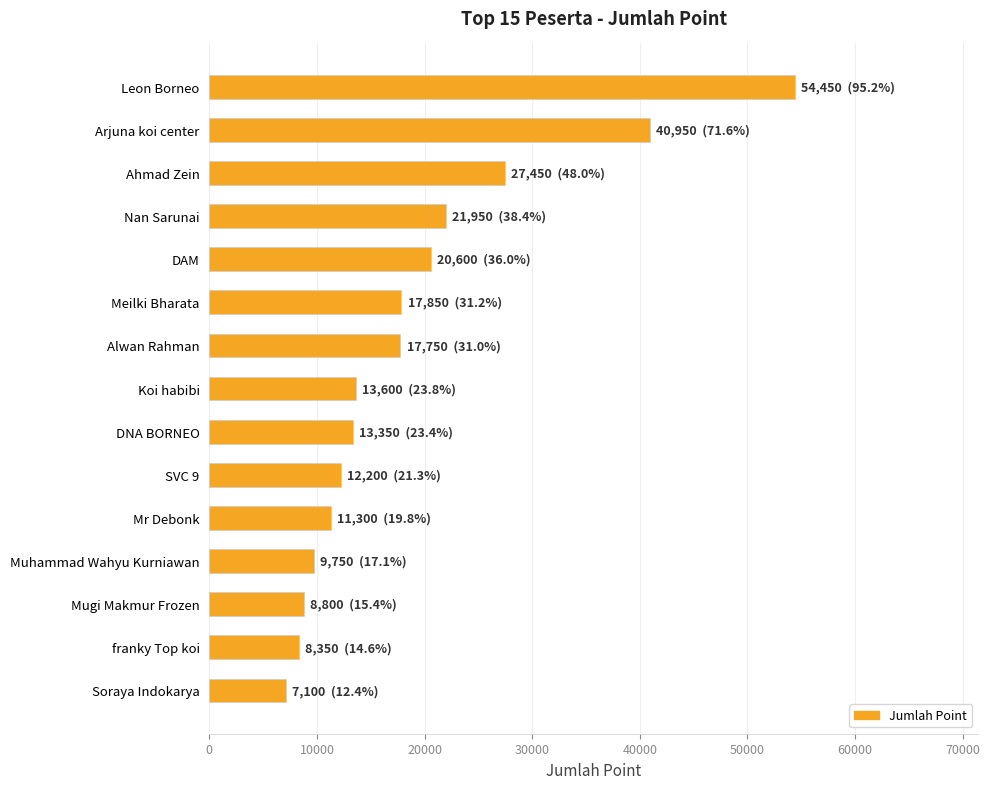

Between Soraya Indokarya and Meilki Bharata, which is larger?

Meilki Bharata